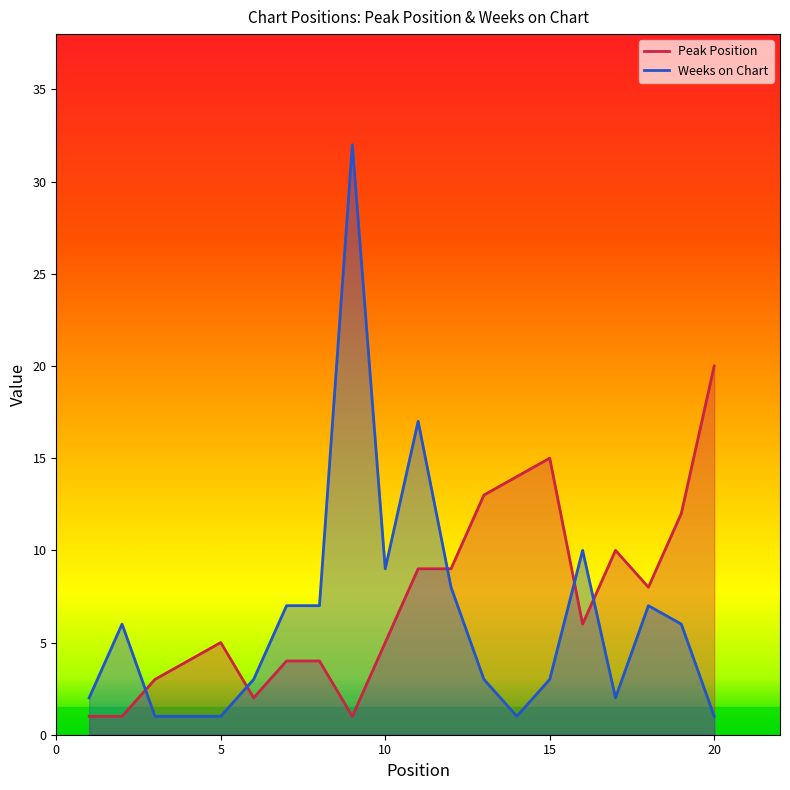

Where do Peak Position and Weeks on Chart first cross each other?

2 and 3